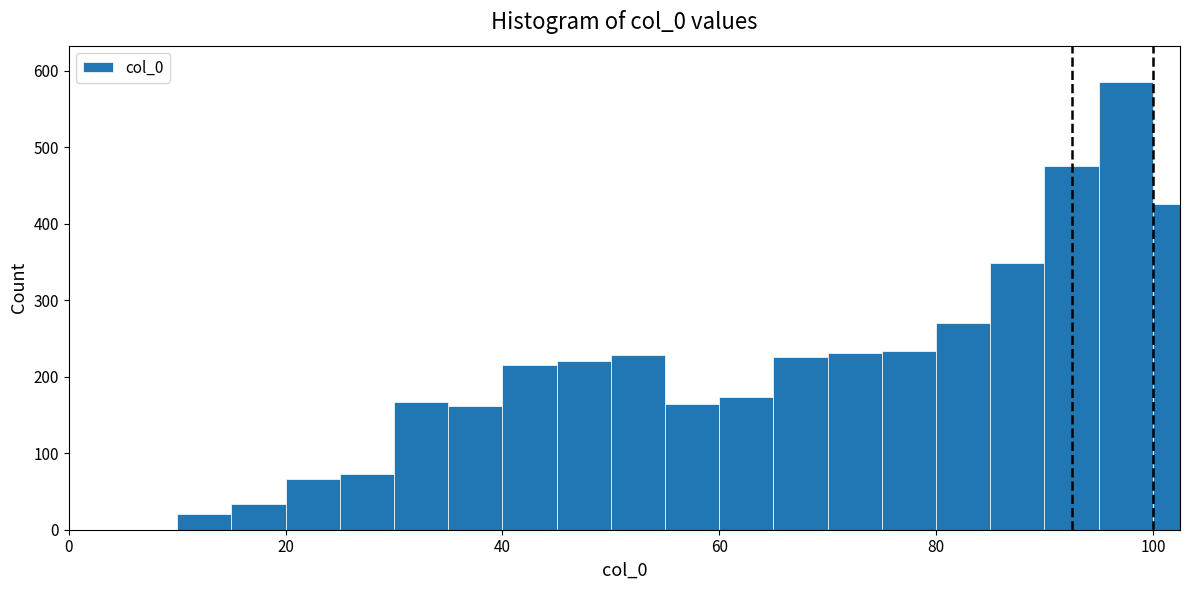

Around what value on the x-axis is the tallest bar? Give the approximate position of its centre, as read against the axis.

98